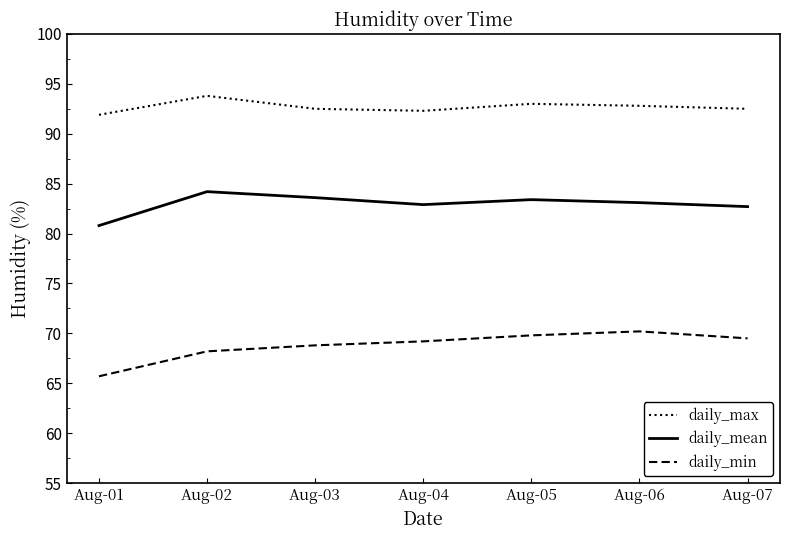

What is the sum of all daily_min values?

481.4